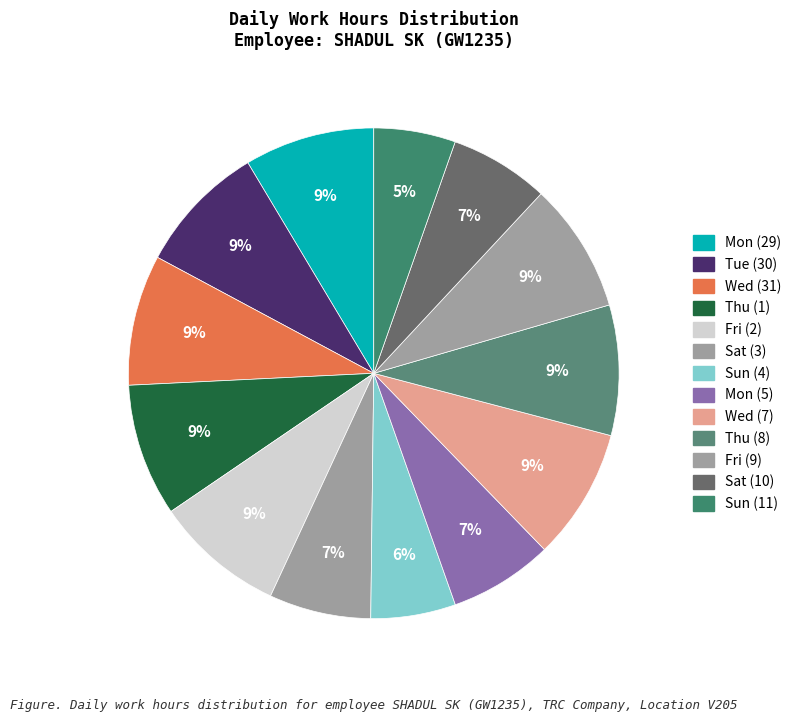

Approximately how many times larger is the value at Sat (3) compared to Thu (1)?

0.8